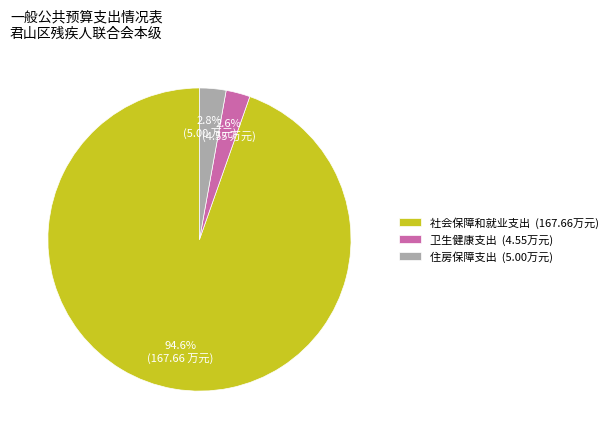

Which slice is the largest?

社会保障和就业支出